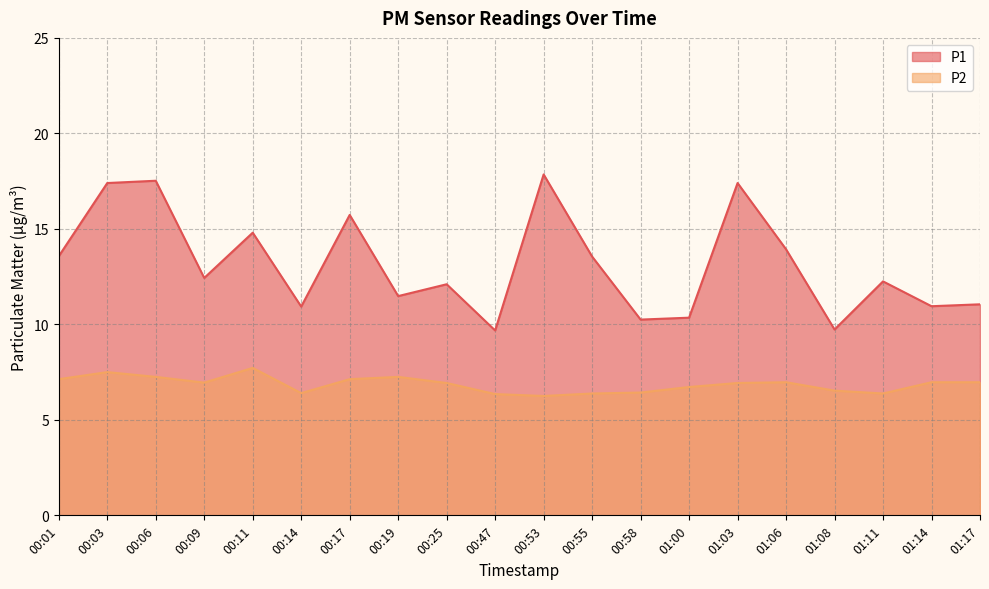

At which label does P1 first exceed 12?

00:01